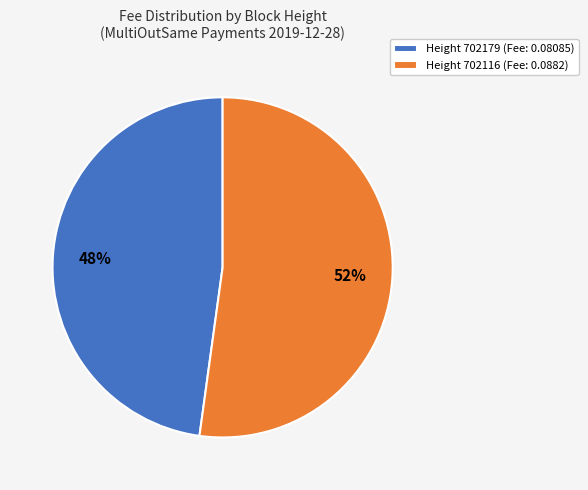

Is the sum of Height 702116 (Fee: 0.0882) and Height 702179 (Fee: 0.08085) greater than half?

Yes